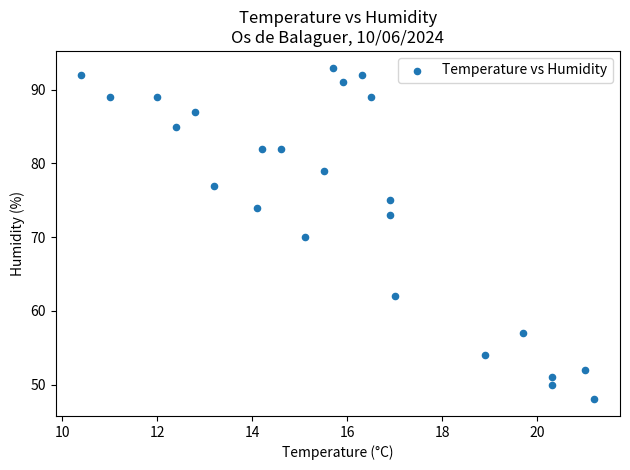

What is the range of Y values (max minus min)?

45